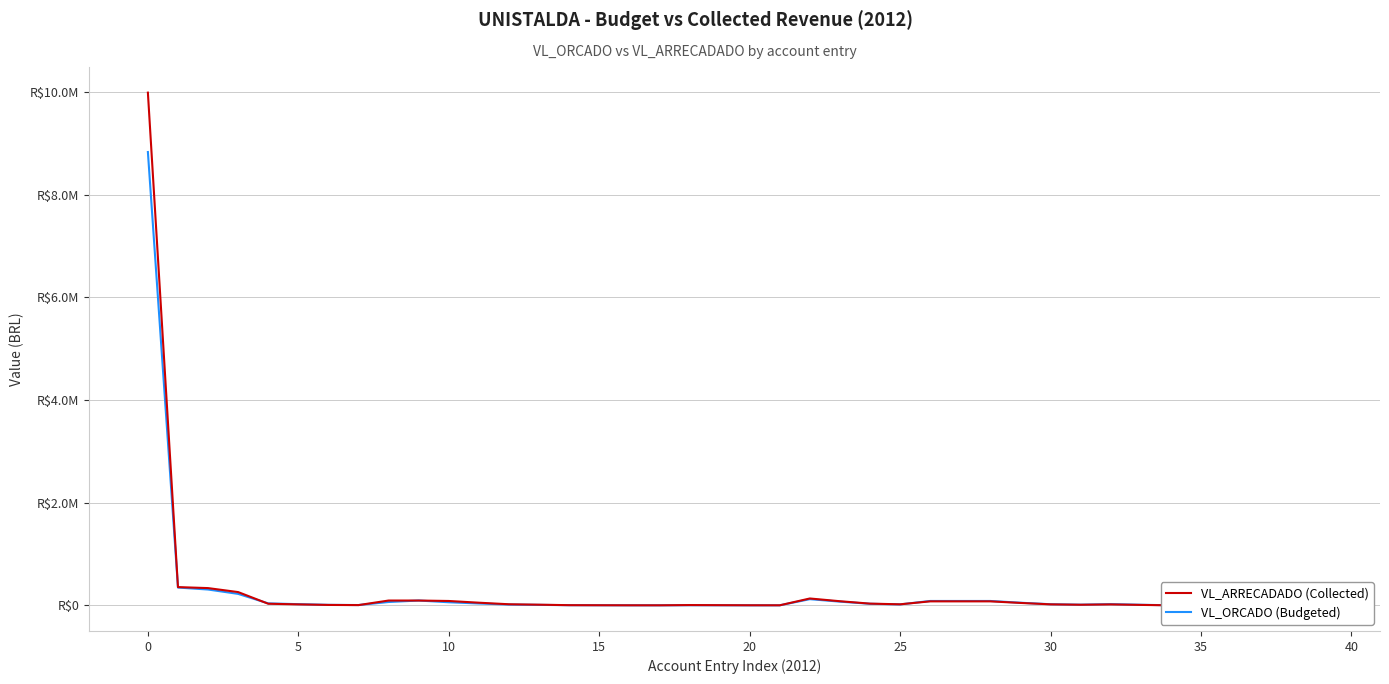

How many values in the VL_ORCADO (Budgeted) series are below 18000?

20